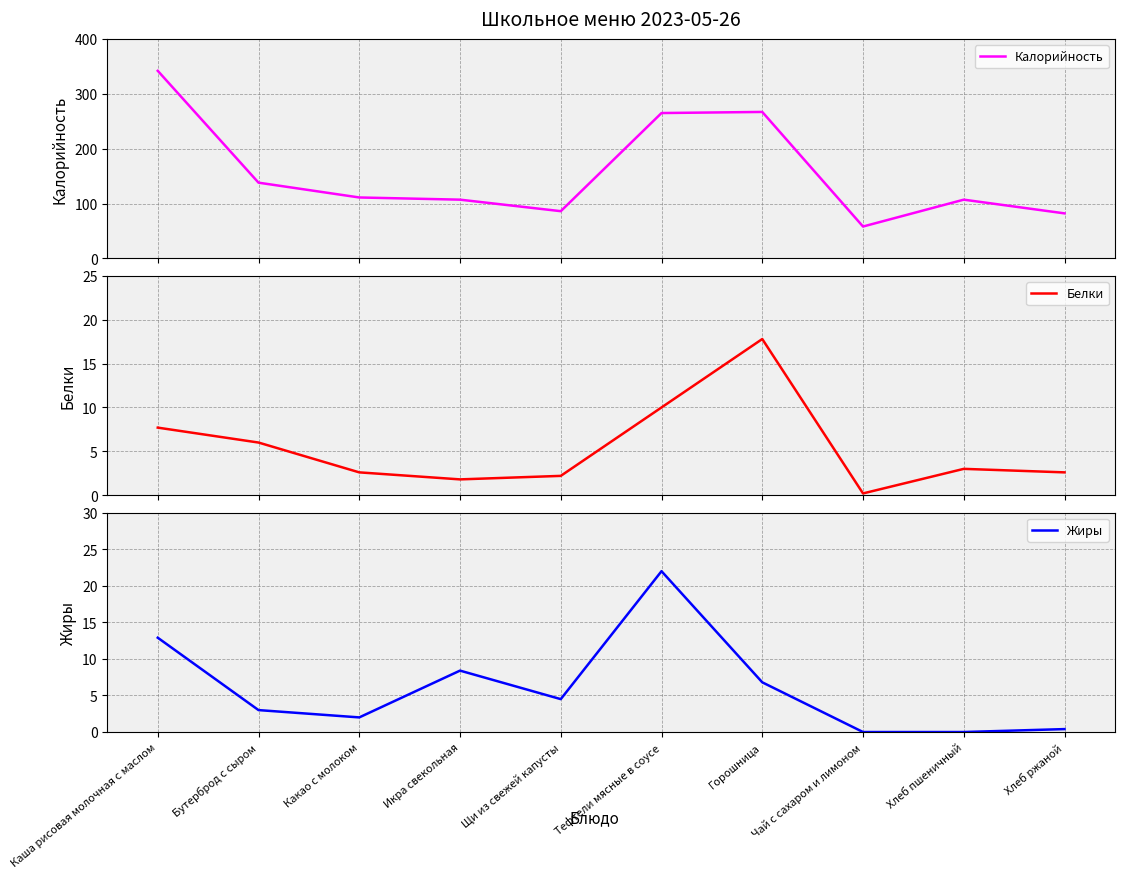

Reading left to right, what are all the values shown in this chart?

Калорийность: Каша рисовая молочная с маслом=342.0	Бутерброд с сыром=138.0	Какао с молоком=111.0	Икра свекольная=107.0	Щи из свежей капусты=86.0	Тефтели мясные в соусе=265.0	Горошница=267.0	Чай с сахаром и лимоном=58.0	Хлеб пшеничный=107.0	Хлеб ржаной=82.0
Белки: Каша рисовая молочная с маслом=7.7	Бутерброд с сыром=6.0	Какао с молоком=2.6	Икра свекольная=1.8	Щи из свежей капусты=2.2	Тефтели мясные в соусе=10.0	Горошница=17.8	Чай с сахаром и лимоном=0.2	Хлеб пшеничный=3.0	Хлеб ржаной=2.6
Жиры: Каша рисовая молочная с маслом=12.9	Бутерброд с сыром=3.0	Какао с молоком=2.0	Икра свекольная=8.4	Щи из свежей капусты=4.5	Тефтели мясные в соусе=22.0	Горошница=6.8	Чай с сахаром и лимоном=0.0	Хлеб пшеничный=0.0	Хлеб ржаной=0.4